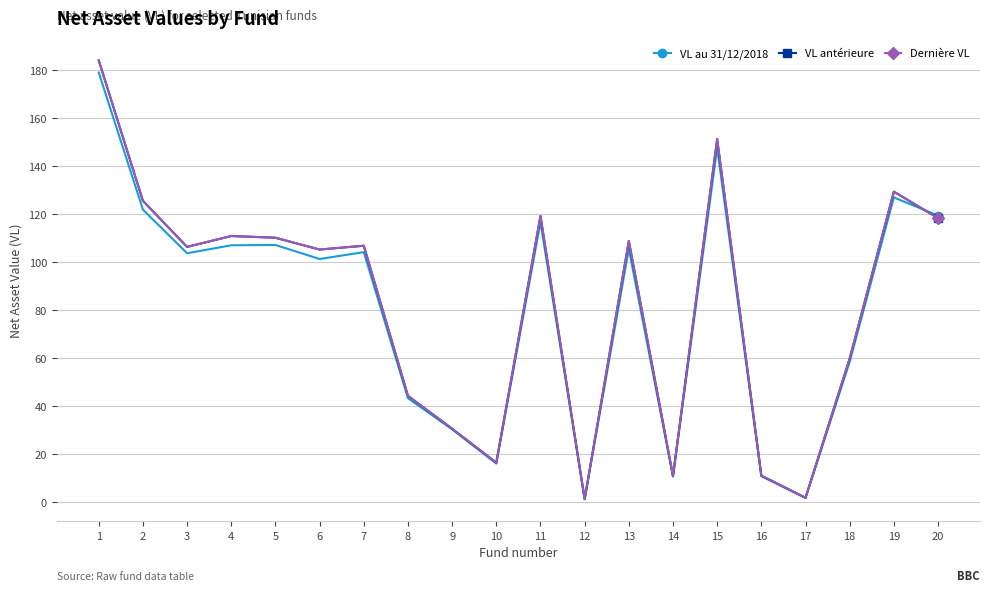

What is the highest value of the Dernière VL series?

184.0